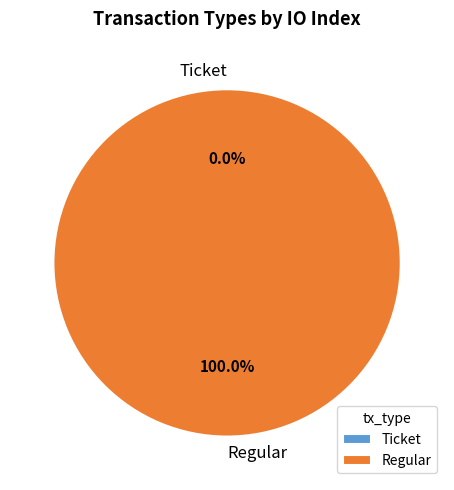

Which category has the smallest portion of the pie?

Ticket